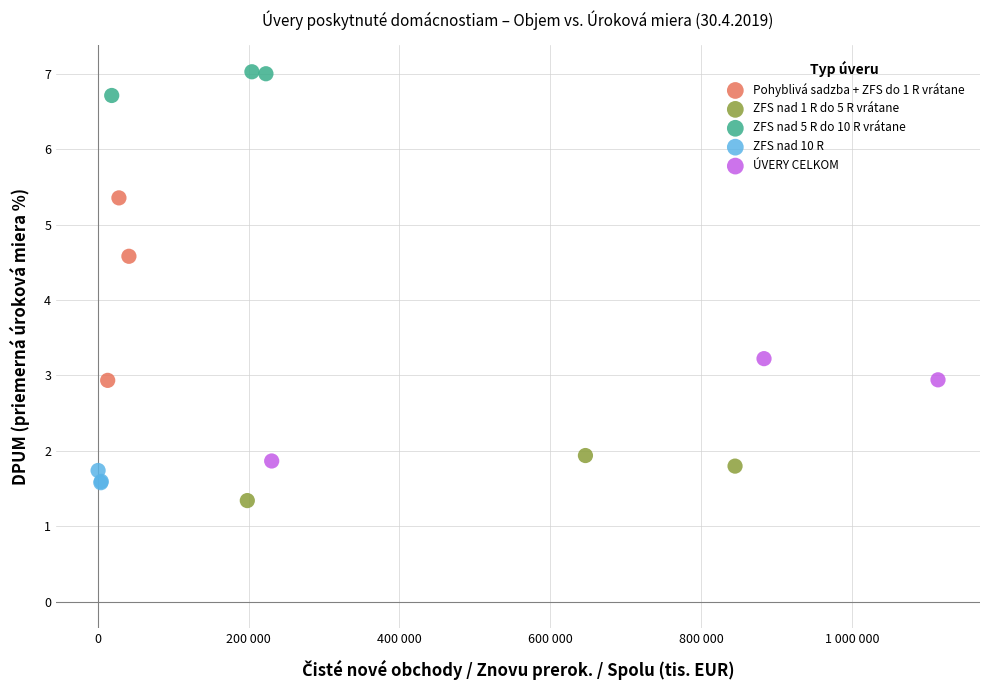

Which series has the largest Y range (max minus min)?

Pohyblivá sadzba + ZFS do 1 R vrátane